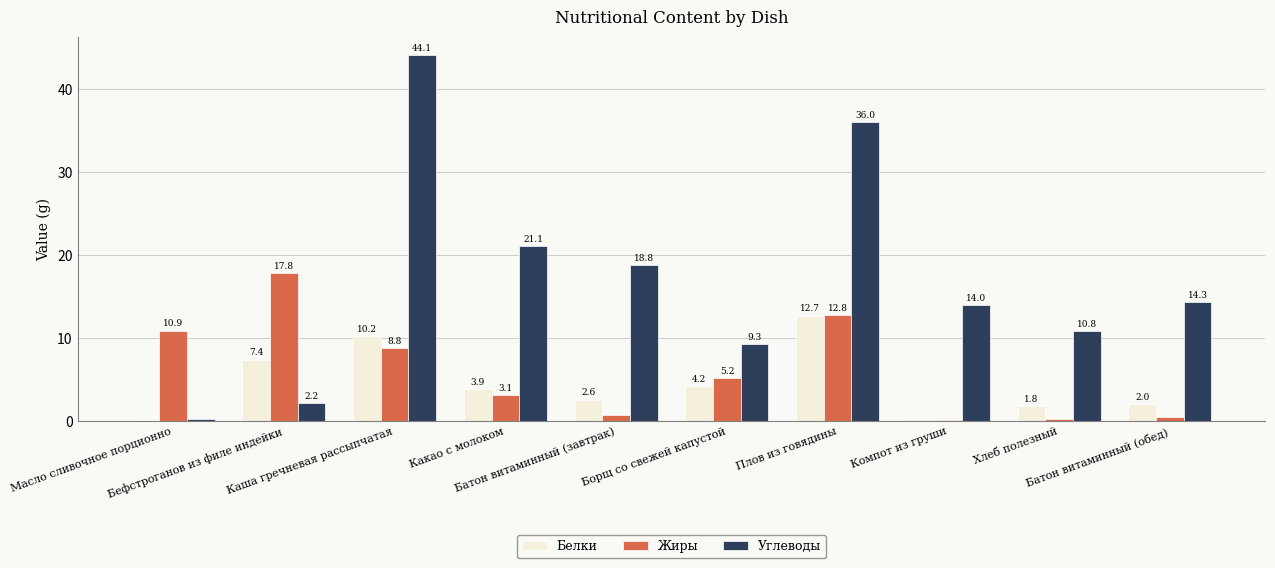

Reading left to right, transcribe all the data shown in this chart.

Белки: Масло сливочное порционно=0.1	Бефстроганов из филе индейки=7.4	Каша гречневая рассыпчатая=10.2	Какао с молоком=3.9	Батон витаминный (завтрак)=2.6	Борщ со свежей капустой=4.2	Плов из говядины=12.7	Компот из груши=0.2	Хлеб полезный=1.8	Батон витаминный (обед)=2.0
Жиры: Масло сливочное порционно=10.9	Бефстроганов из филе индейки=17.8	Каша гречневая рассыпчатая=8.8	Какао с молоком=3.1	Батон витаминный (завтрак)=0.7	Борщ со свежей капустой=5.2	Плов из говядины=12.8	Компот из груши=0.1	Хлеб полезный=0.3	Батон витаминный (обед)=0.5
Углеводы: Масло сливочное порционно=0.2	Бефстроганов из филе индейки=2.2	Каша гречневая рассыпчатая=44.1	Какао с молоком=21.1	Батон витаминный (завтрак)=18.8	Борщ со свежей капустой=9.3	Плов из говядины=36.0	Компот из груши=14.0	Хлеб полезный=10.8	Батон витаминный (обед)=14.3